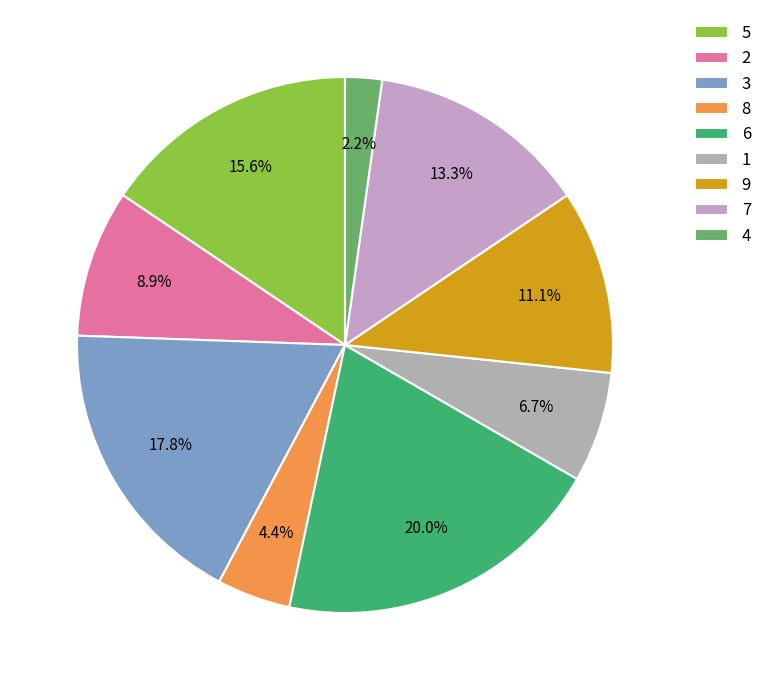

What percentage do 7 and 3 together represent?

31.1%